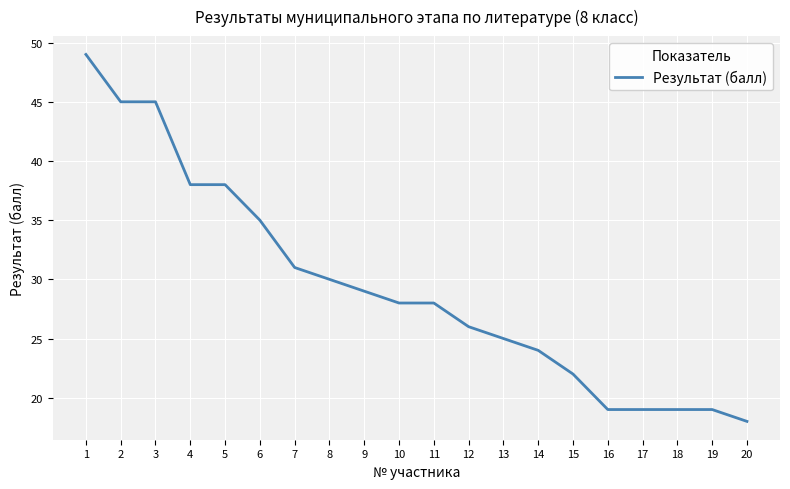

What is the sum of the values at 12 and 15?

48